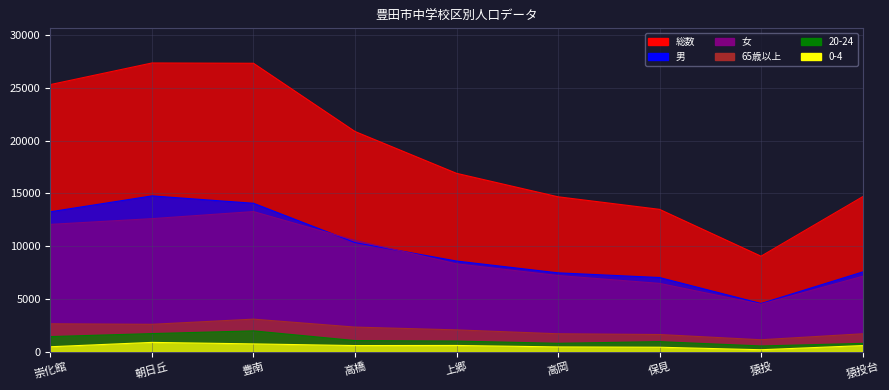

What is the label of the 6th point from the right?

高橋